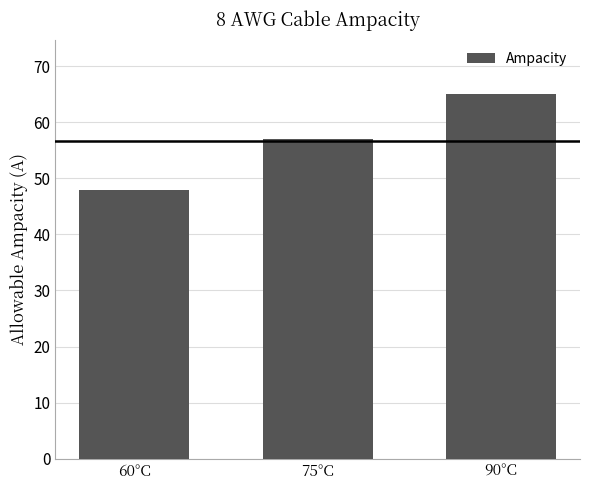

What is the value of the 2nd bar from the left?

57